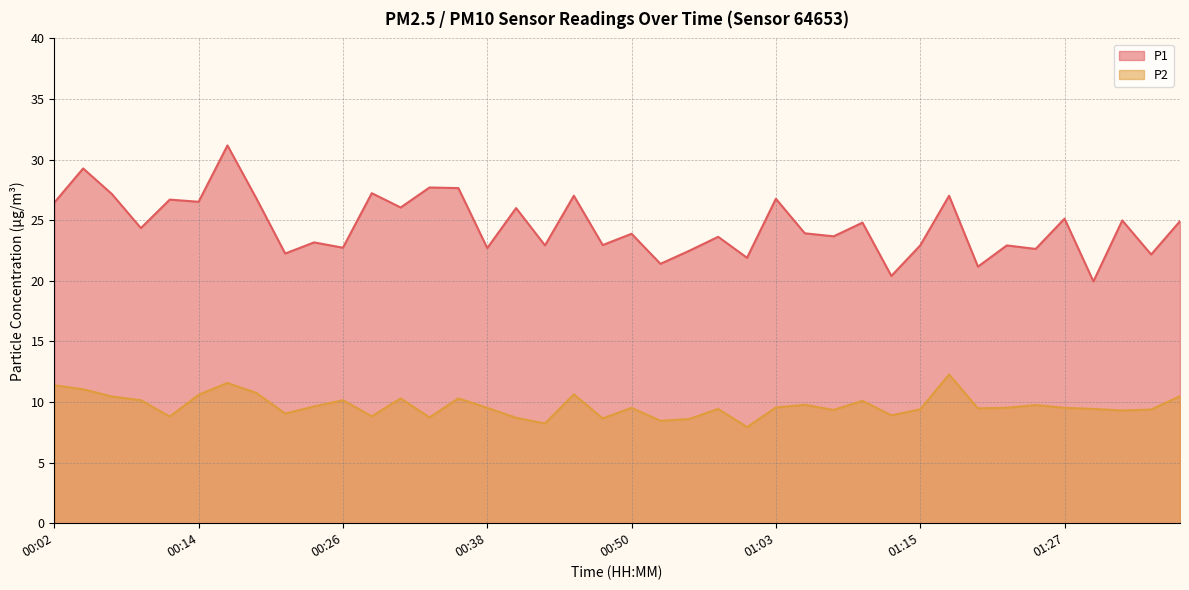

True or false: P1 has more than 0 interior local peaks.

True